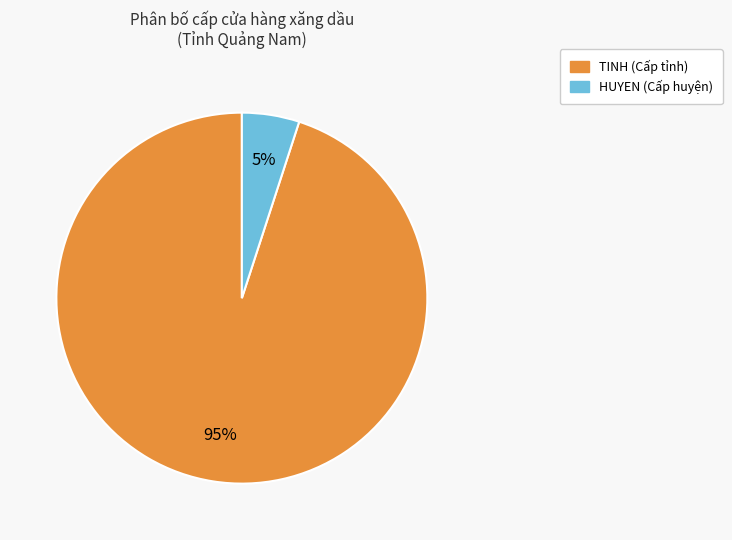

The HUYEN slice represents 60% of the pie. True or false?

False